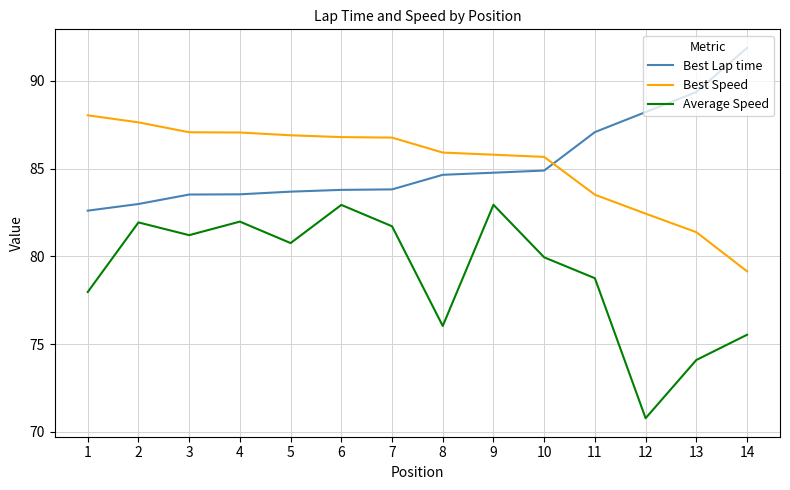

List the series in order of their peak value, highest first.

Best Lap time, Best Speed, Average Speed